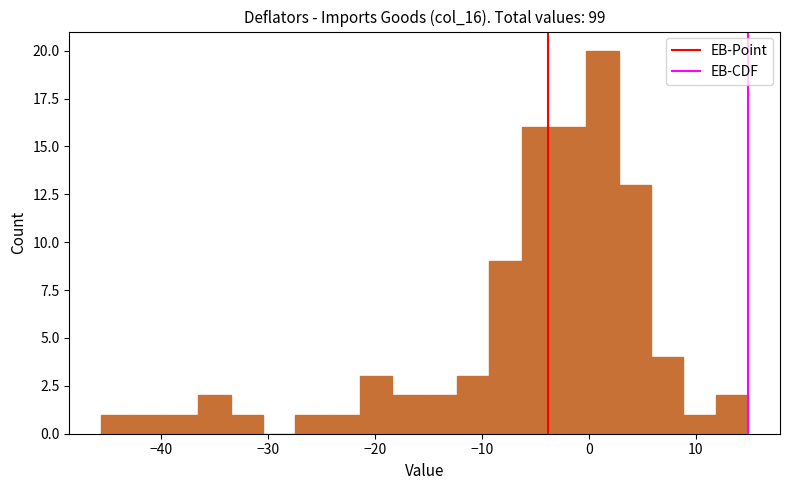

Around what value on the x-axis is the tallest bar? Give the approximate position of its centre, as read against the axis.

1